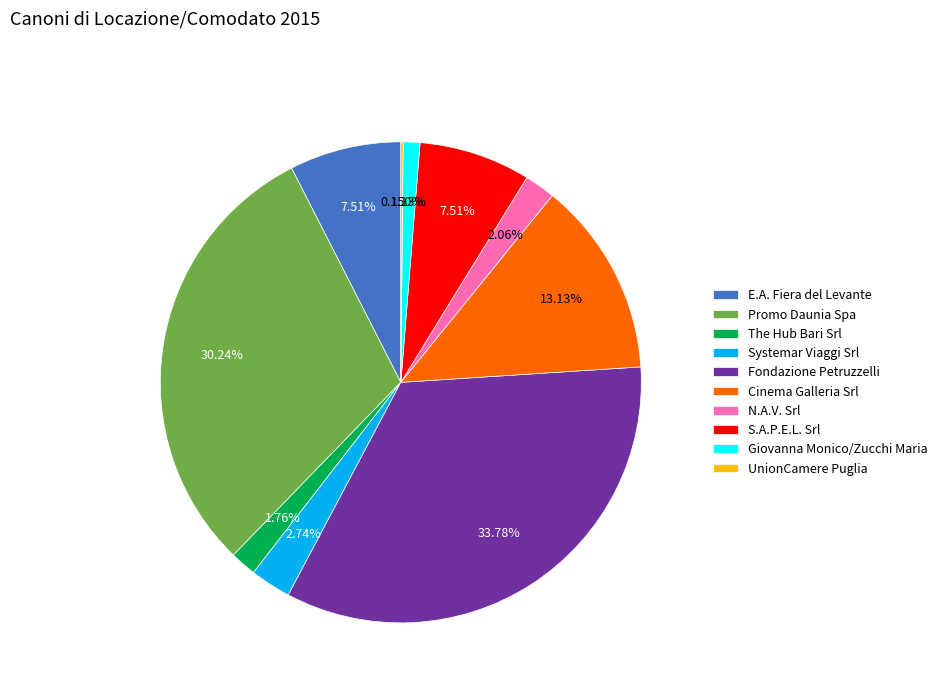

To the nearest percent, what is the difference between the largest and smallest slice percentages?

34%